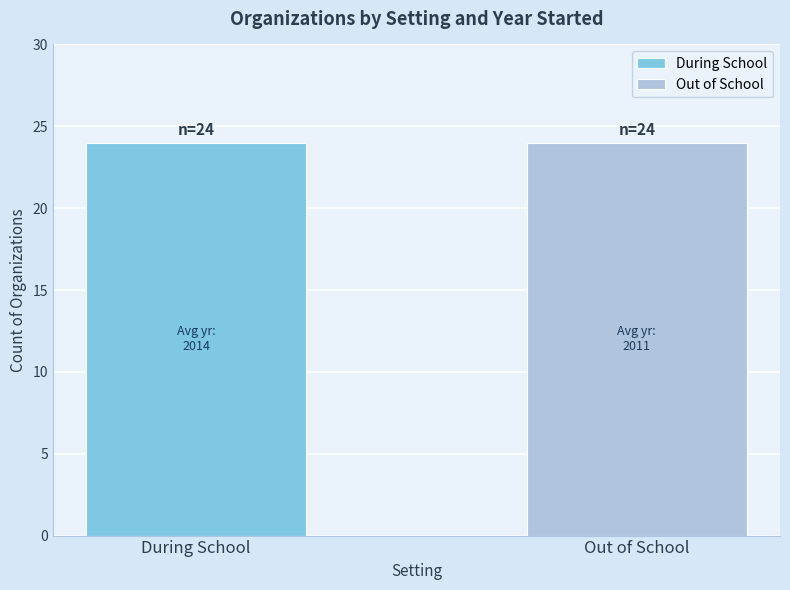

Which series has the widest spread of values?

Out of School